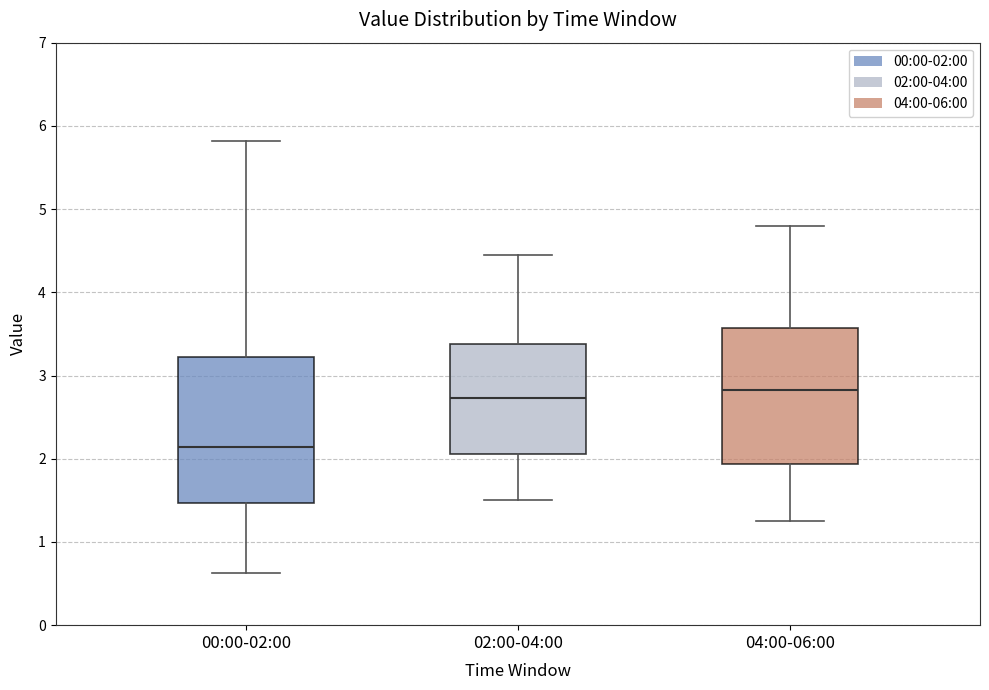

Which box has the highest median line?

04:00-06:00